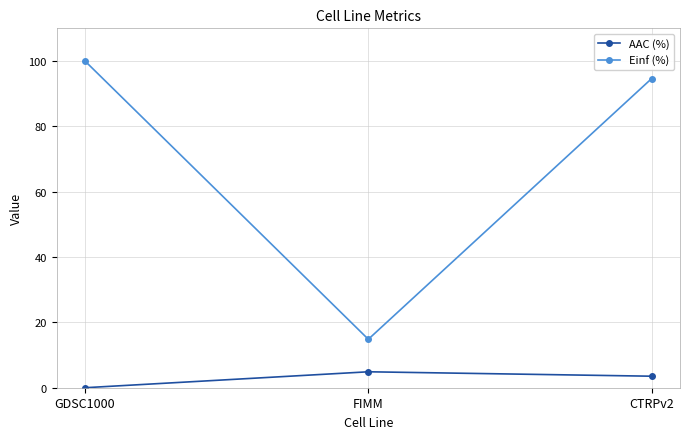

Which series changed the most between FIMM and CTRPv2?

Einf (%)